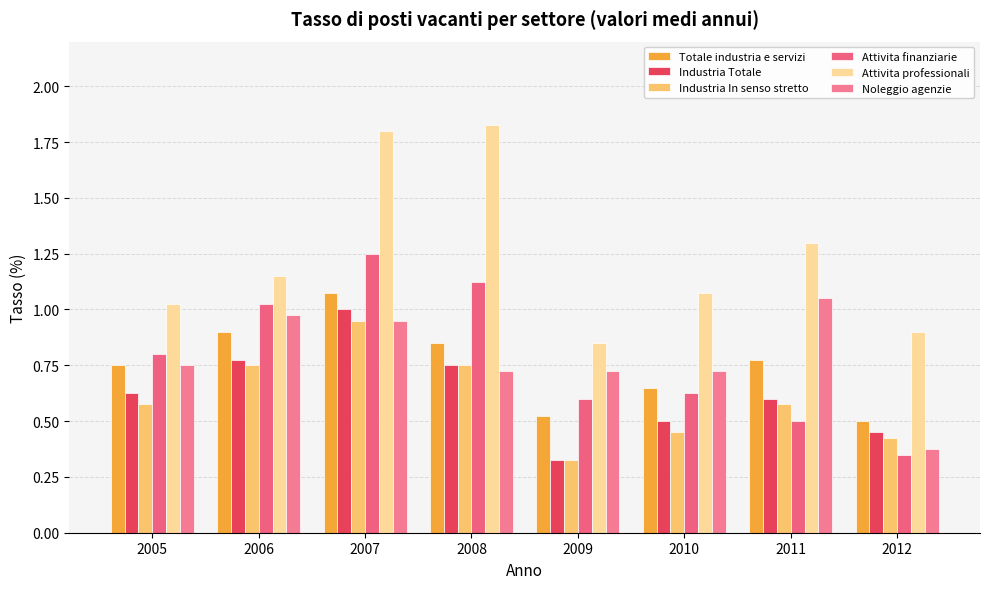

Rank the categories by Industria In senso stretto value from highest to lowest.

2007, 2006, 2008, 2005, 2011, 2010, 2012, 2009